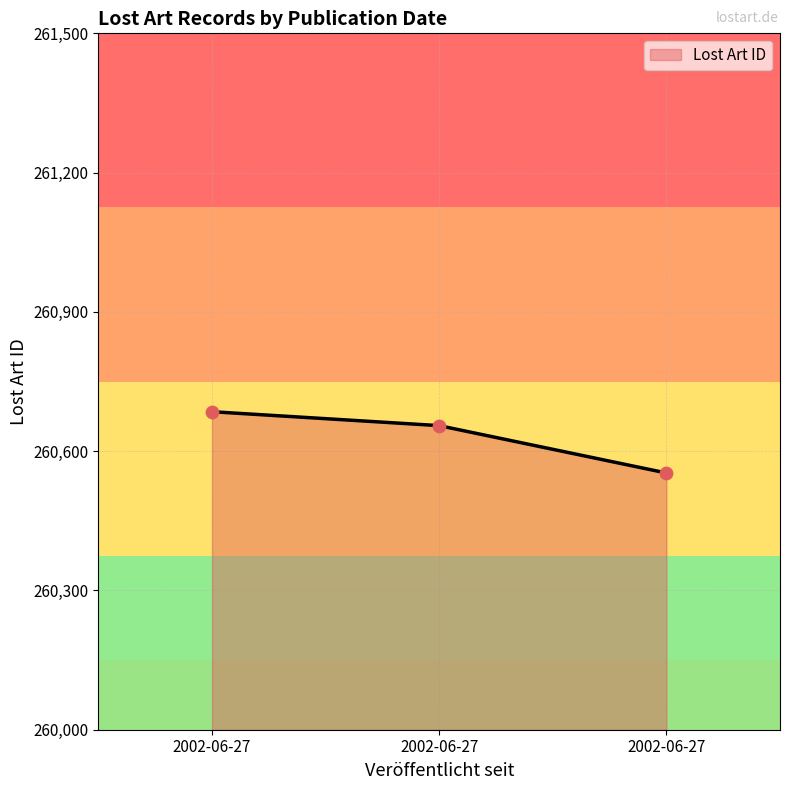

How many lines are shown in the chart?

1